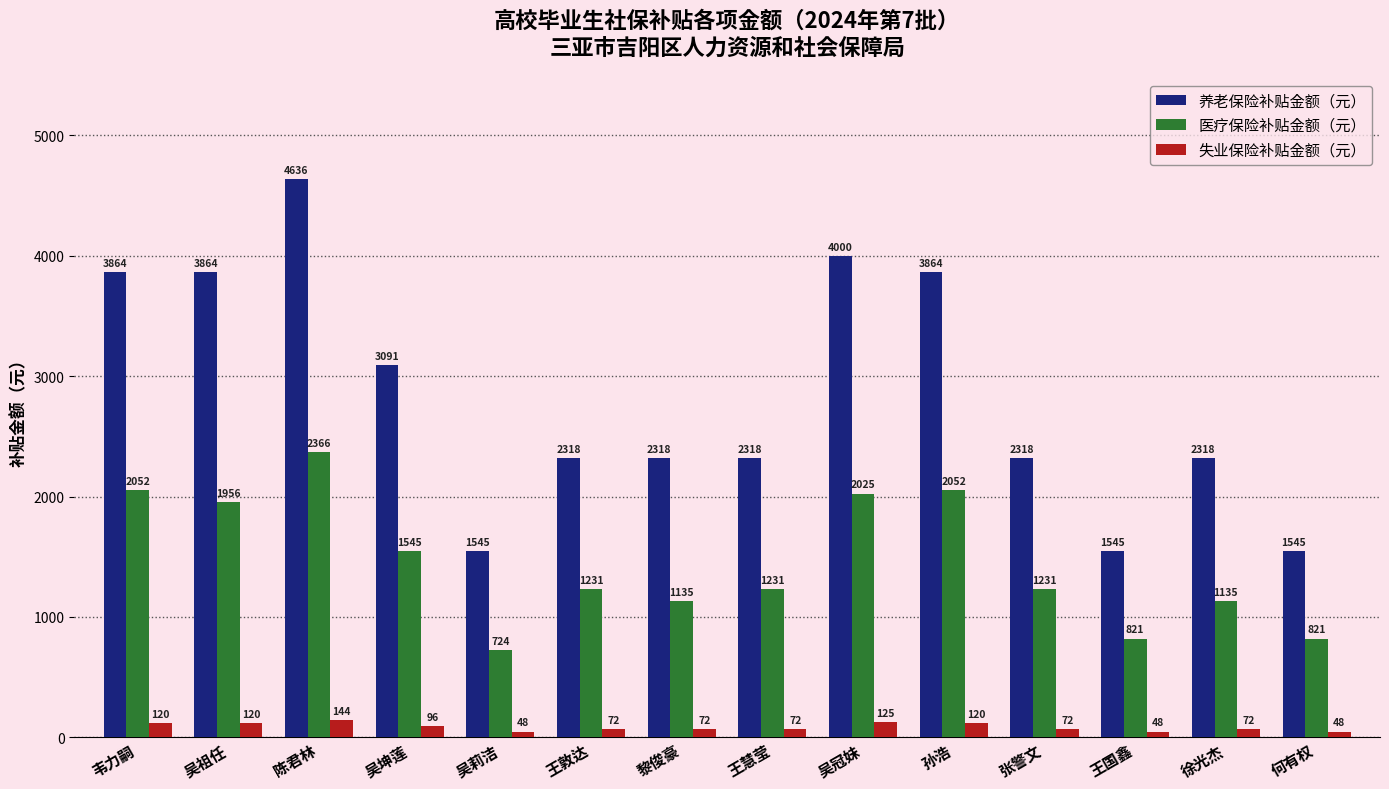

At 孙浩, list the series in order from smallest to largest.

失业保险补贴金额（元）, 医疗保险补贴金额（元）, 养老保险补贴金额（元）